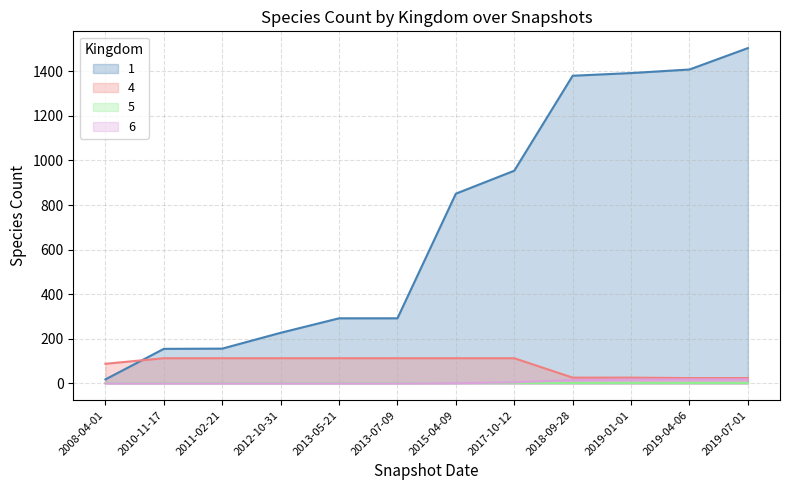

What is the spread (max minus min) of values at 2011-02-21?

156